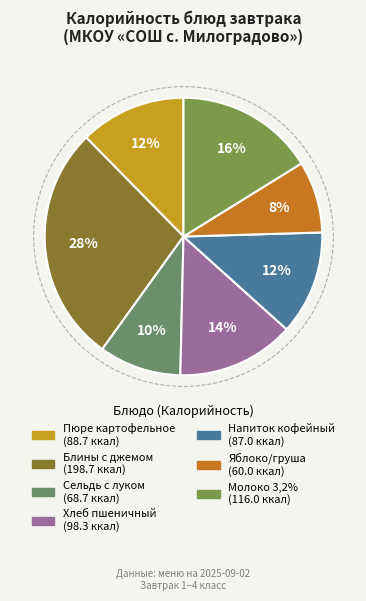

The Хлеб пшеничный slice represents 25% of the pie. True or false?

False